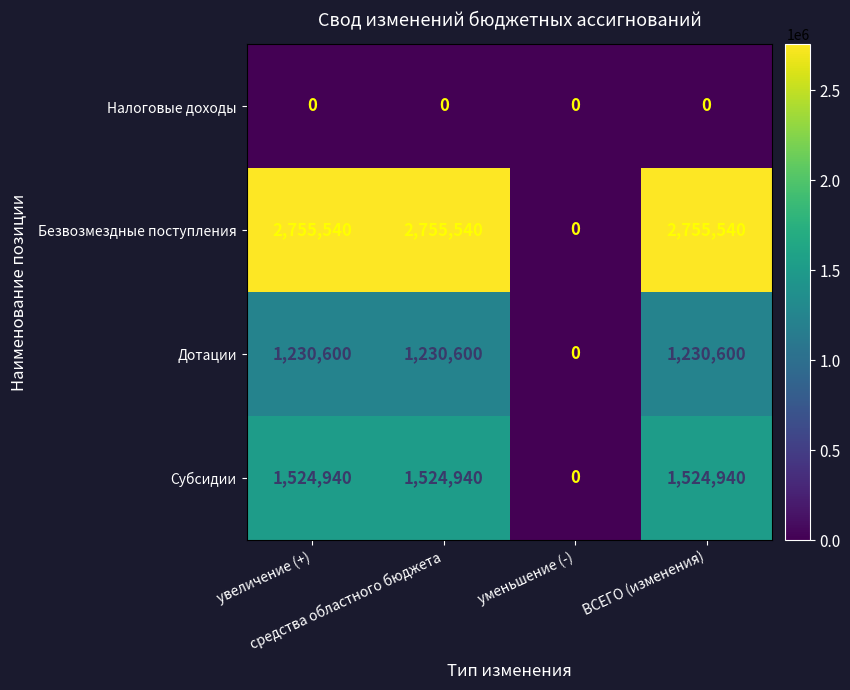

Which series has the largest range (max minus min)?

Безвозмездные поступления